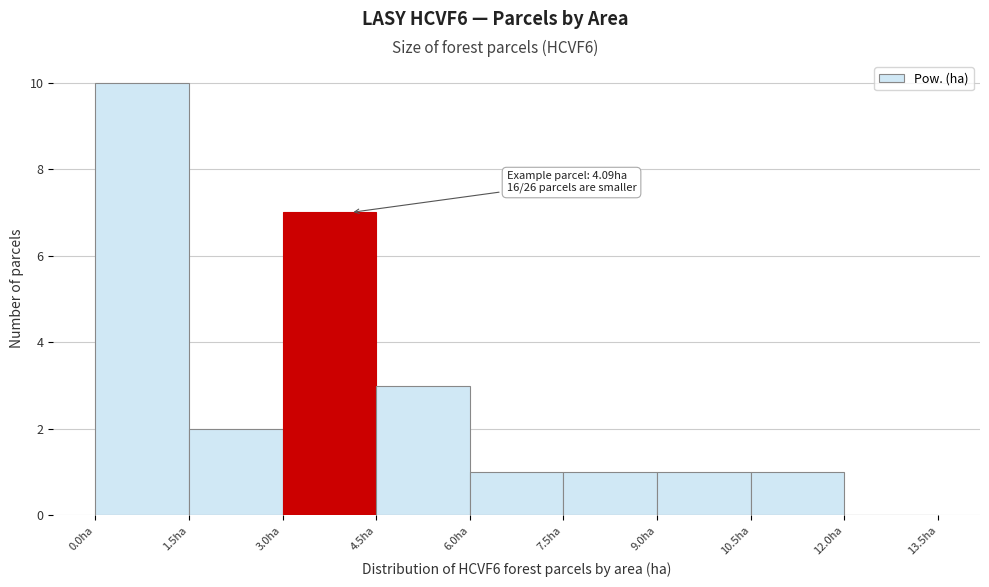

Over which range of the x-axis is the bar tallest?

0.0 to 1.5